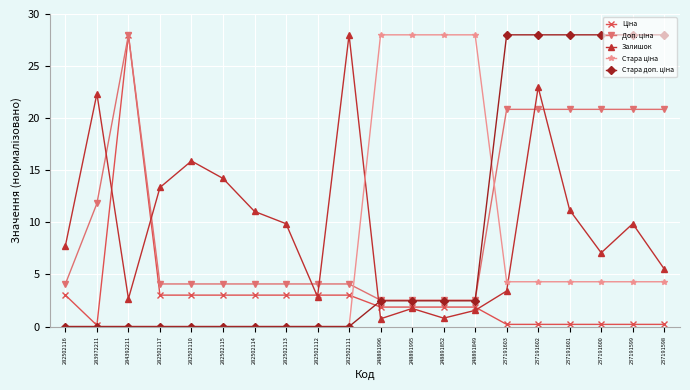

What is the label of the 6th point from the left?

282502115